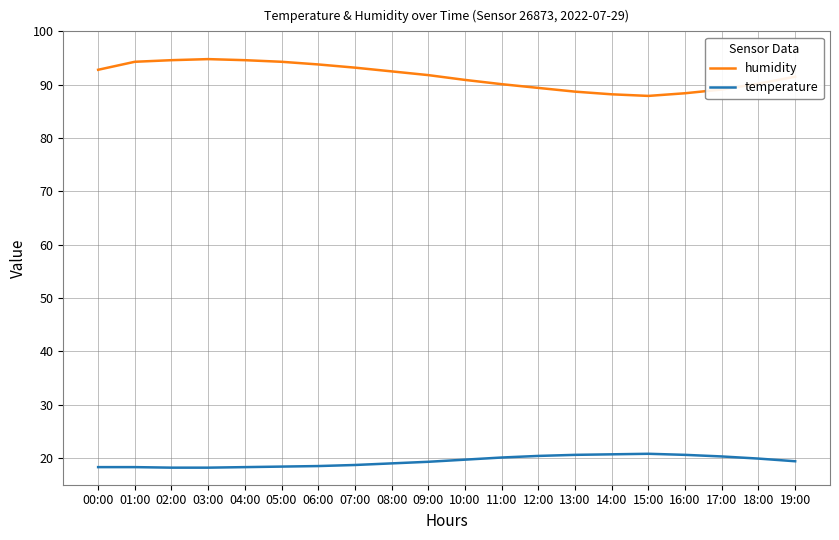

How many categories are shown in the chart?

20